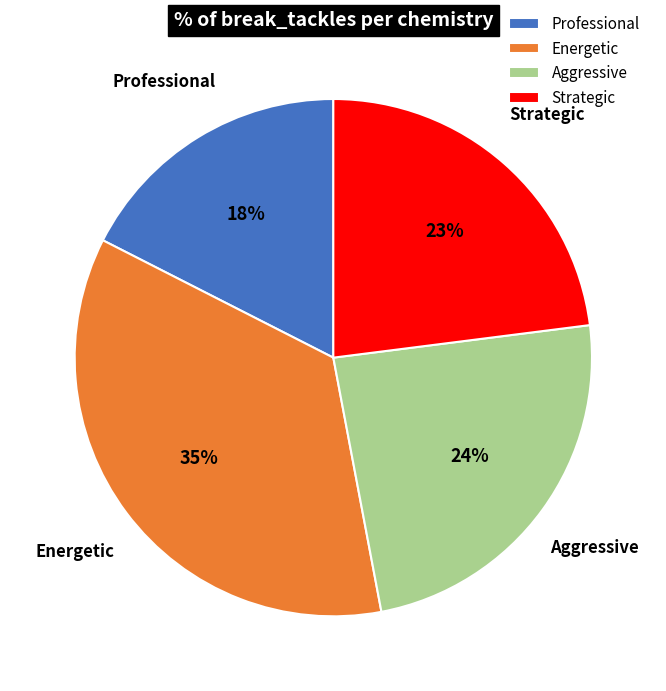

Combined, do Energetic and Strategic account for over 50%?

Yes